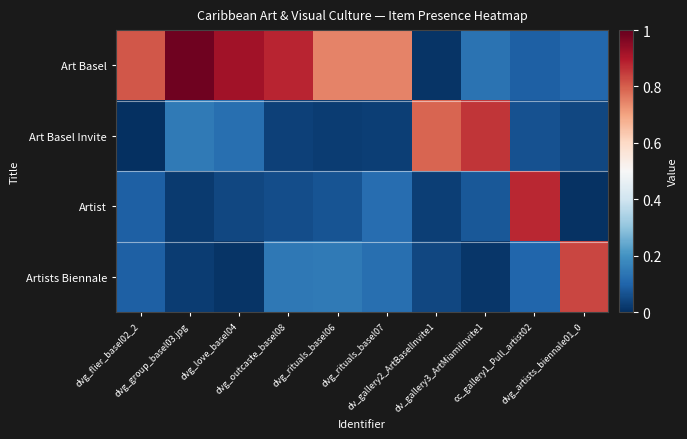

Which series has the largest total across all categories?

Art Basel